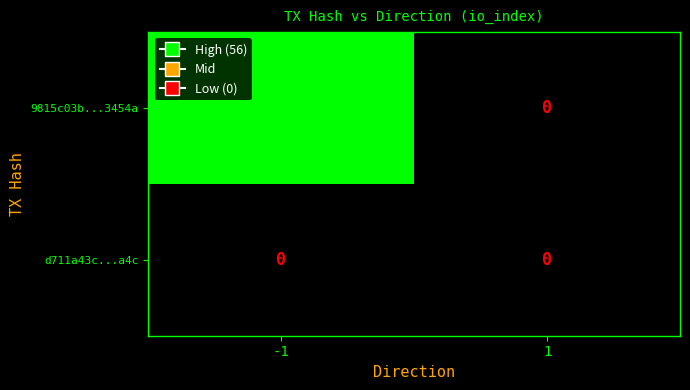

How many data points does each series have?

2